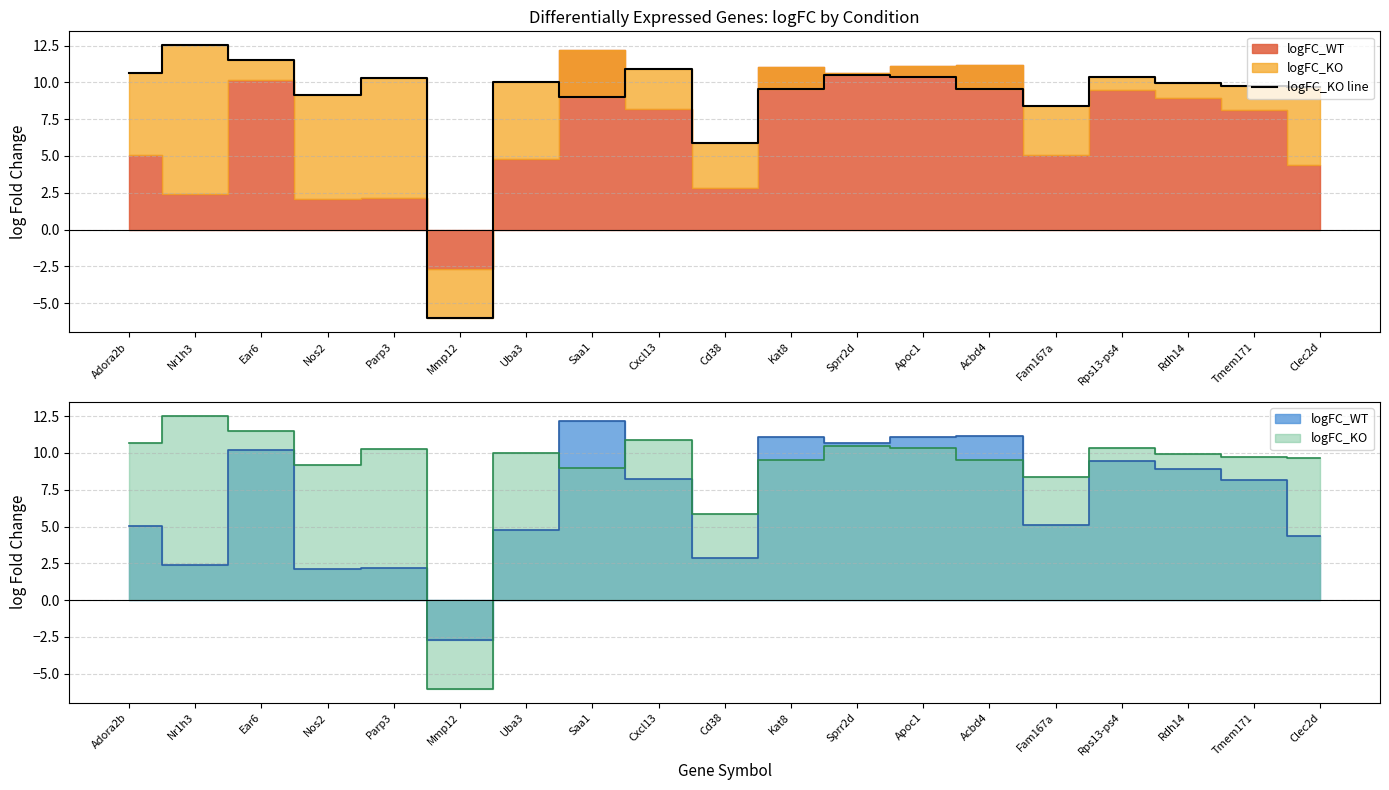

How many lines are shown in the chart?

1